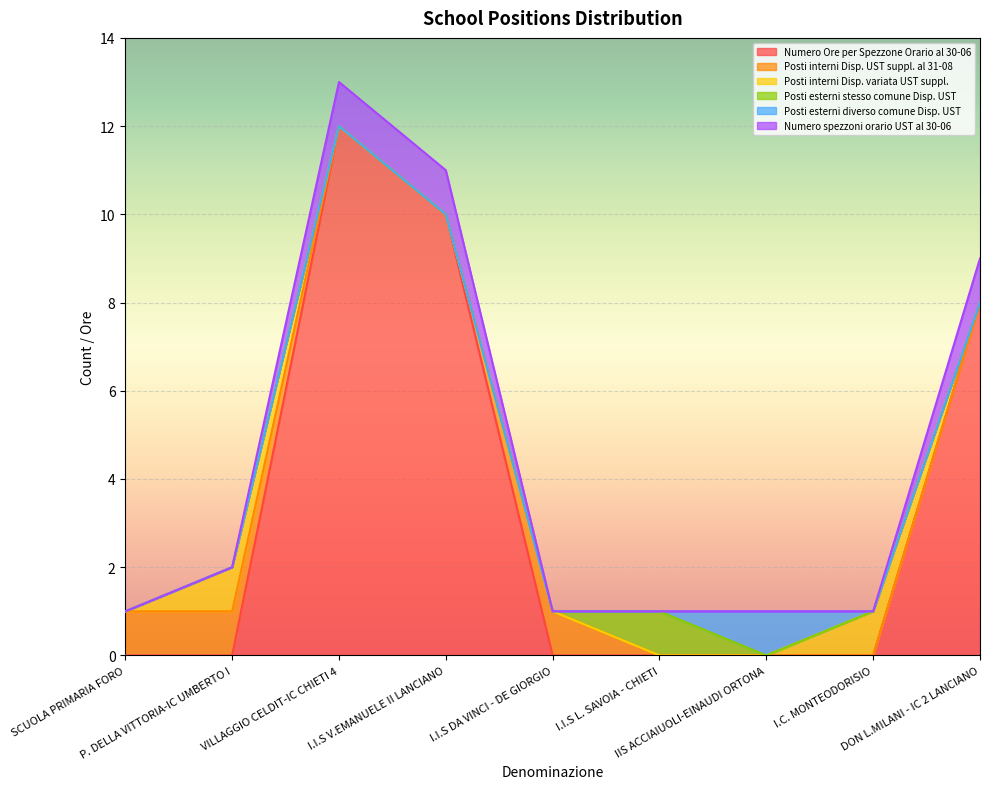

How many data points in Numero Ore per Spezzone Orario al 30-06 are above 0?

3